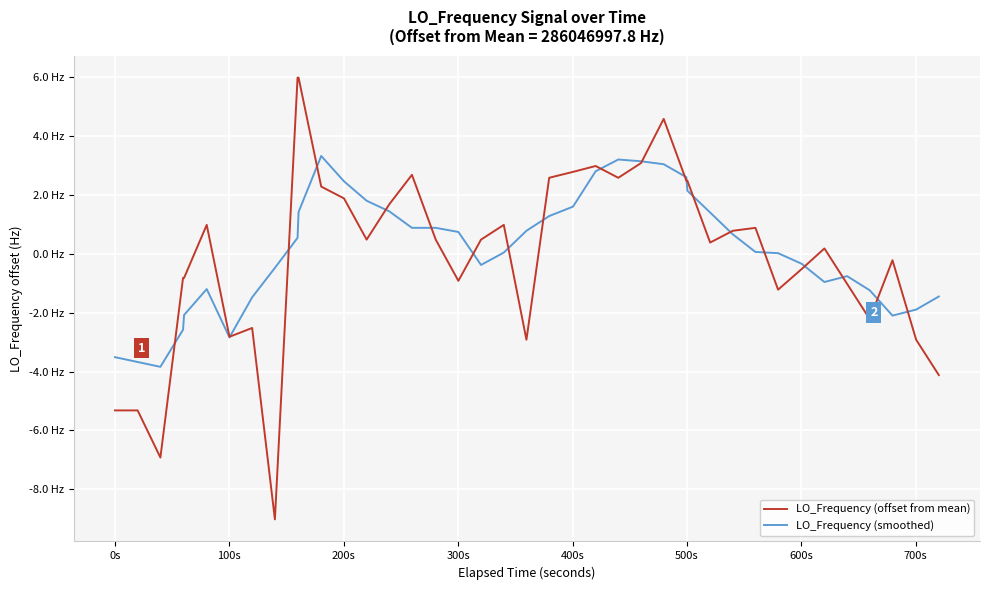

What is the minimum value for LO_Frequency (smoothed)?

-3.8